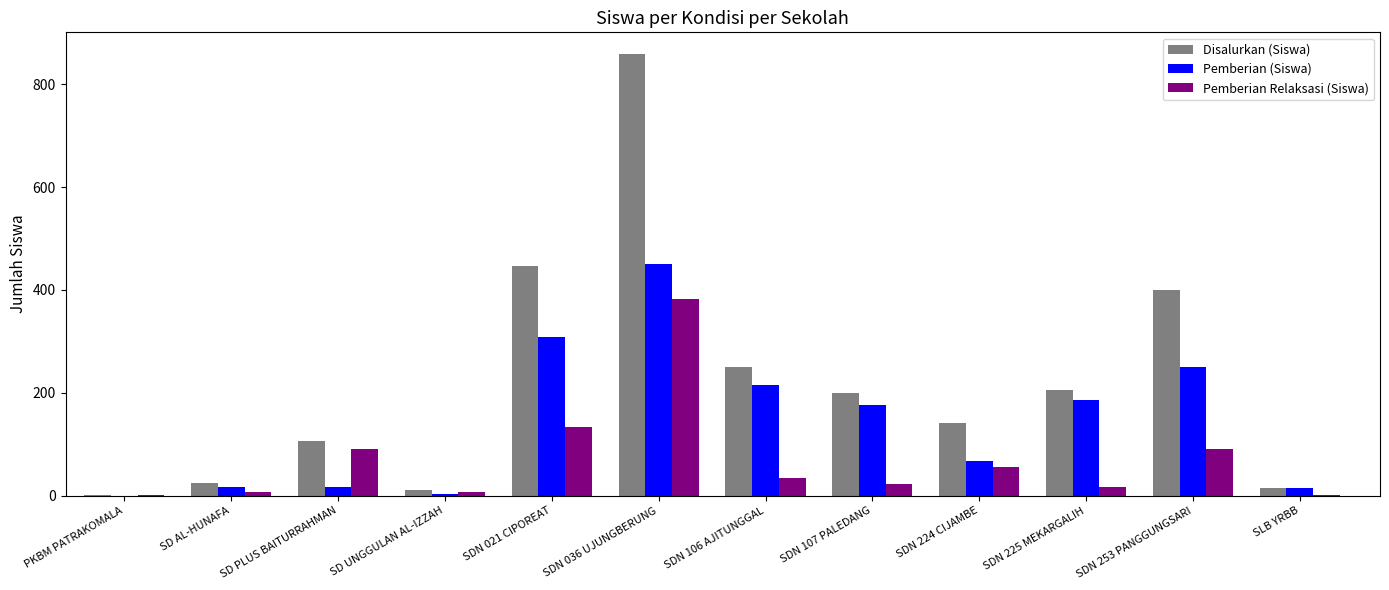

Is the value of Pemberian (Siswa) at SDN 253 PANGGUNGSARI greater than the value of Disalurkan (Siswa) at SD PLUS BAITURRAHMAN?

Yes